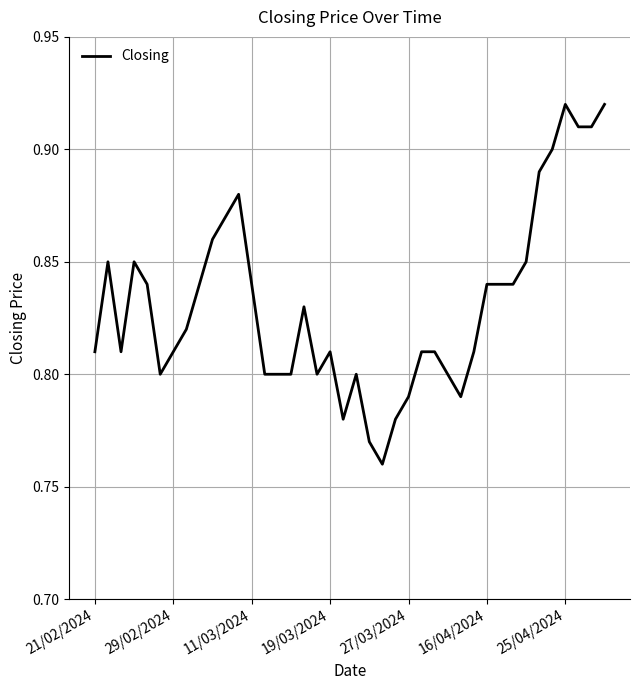

How many categories are shown in the chart?

40